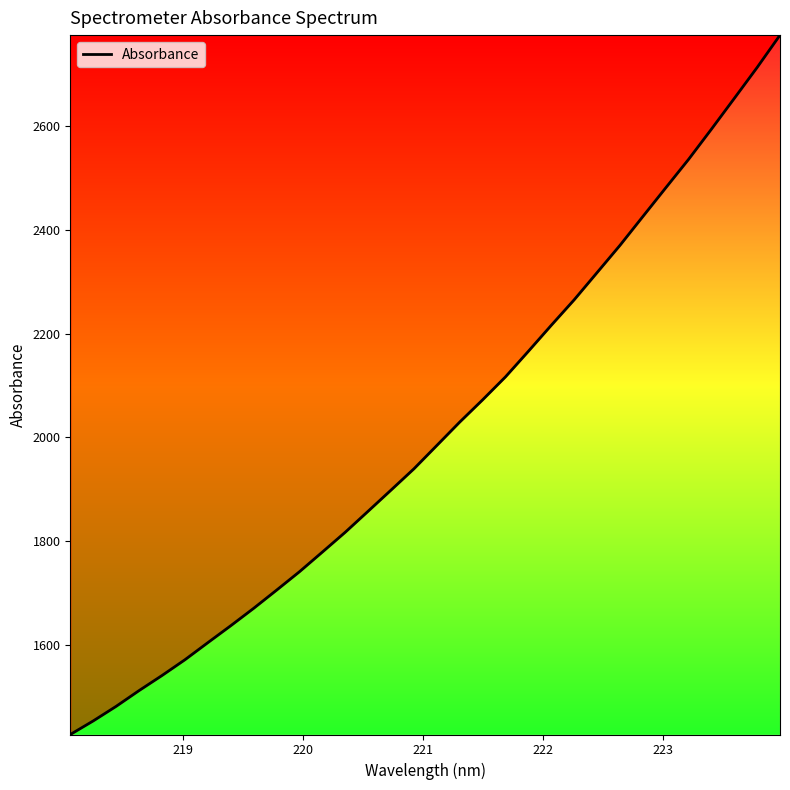

What is the difference between the maximum and minimum values?

1348.5